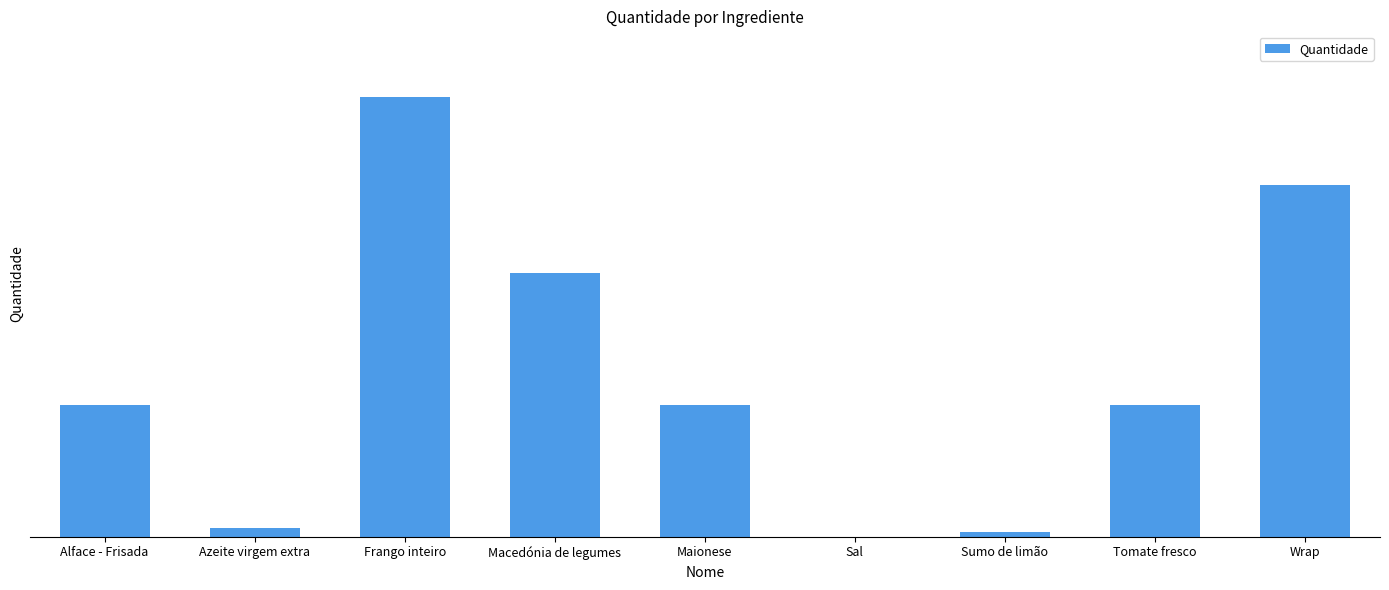

What is the ratio of the value at Tomate fresco to the value at Frango inteiro?

0.3